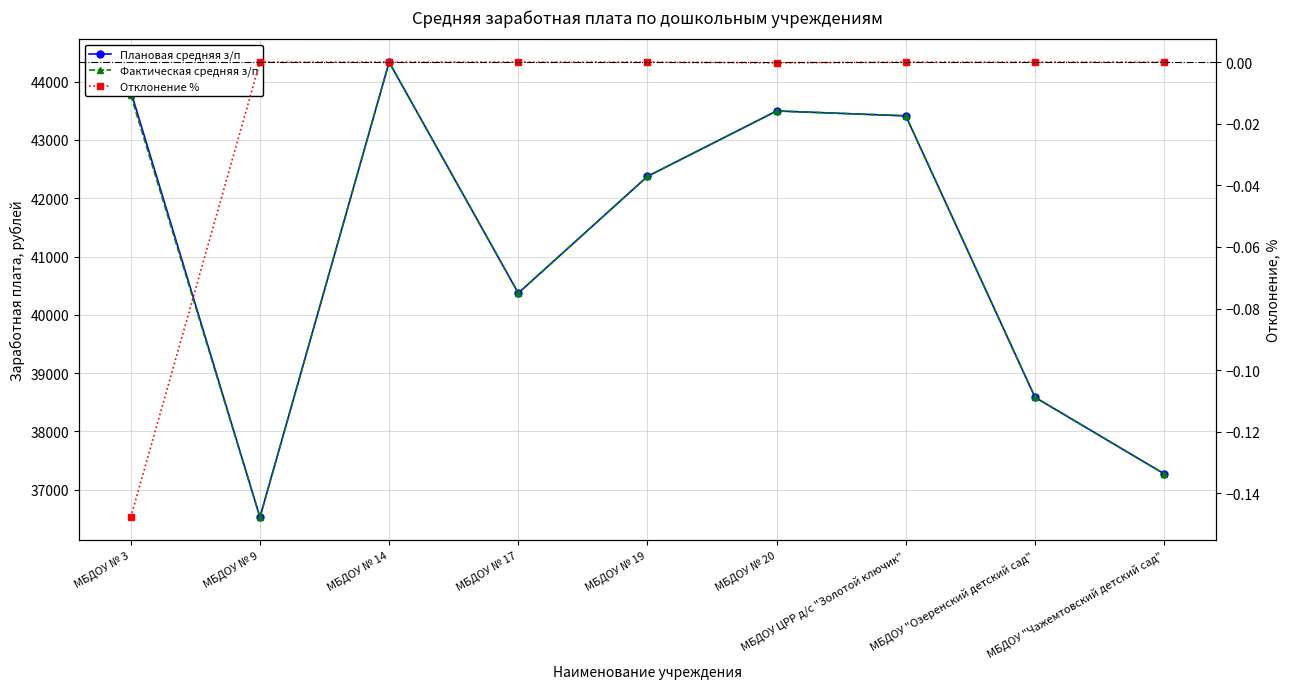

True or false: Отклонение % has a value of 0.0 at МБДОУ "Чажемтовский детский сад".

True